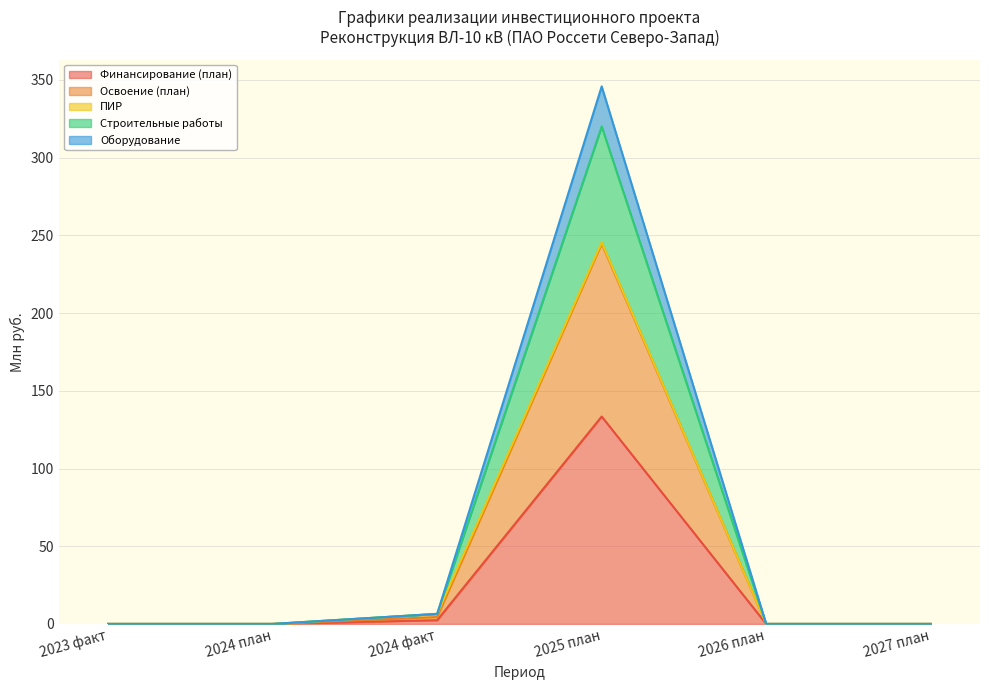

Which category has the highest value in the Освоение (план) series?

2025 план